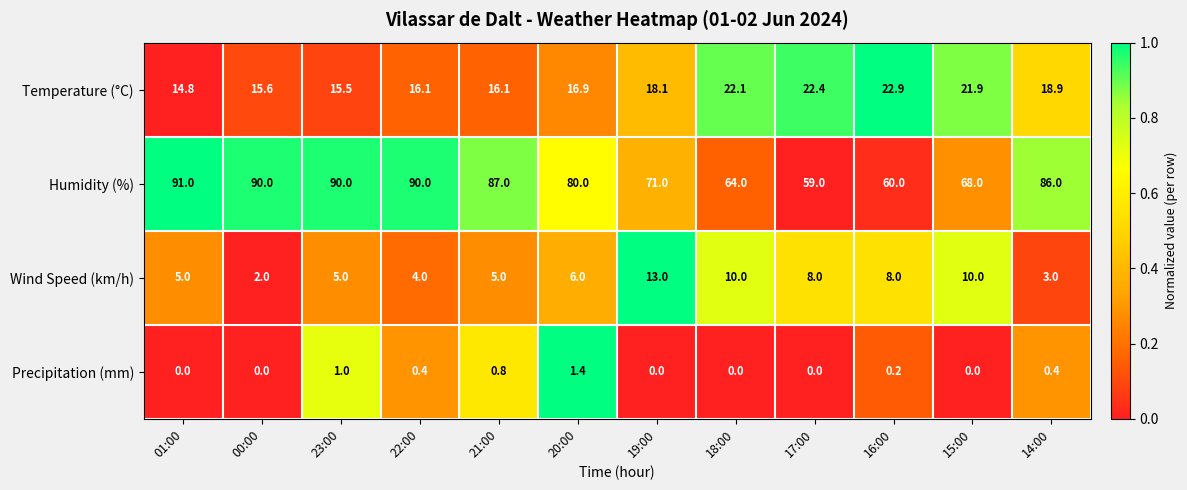

What is the approximate value of Humidity (%) at 16:00?

60.0